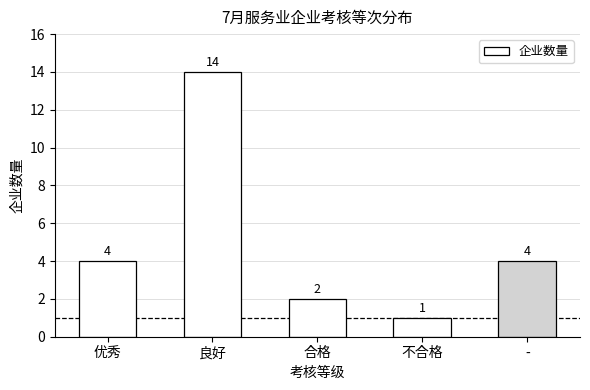

How many categories are shown in the chart?

5